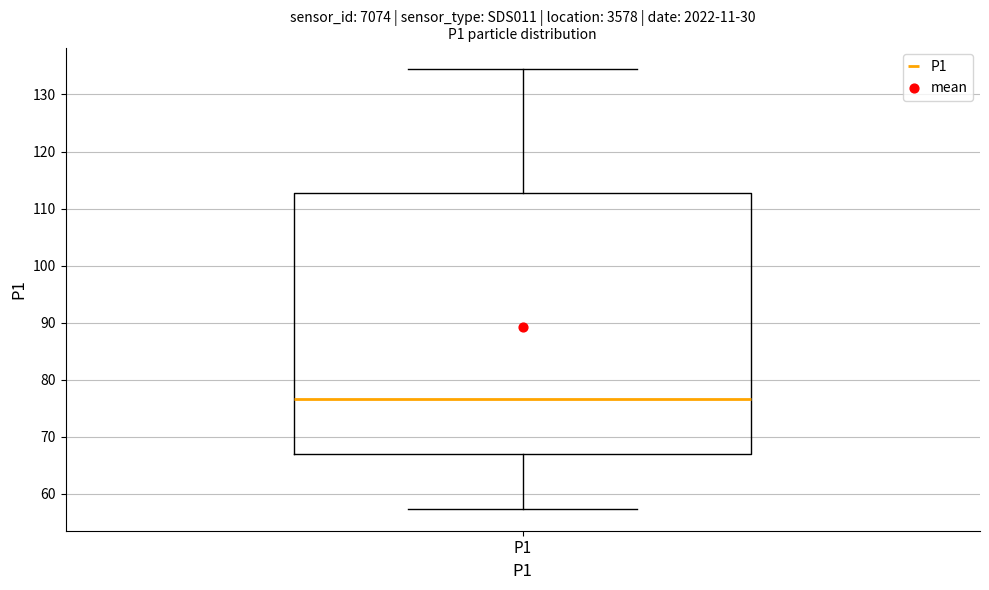

Transcribe this box plot: give where the median line is, the range the box spans, and where the two whiskers end, as read against the y-axis. The values are not printed on the chart, so give them approximately, as read against the axis.

median 77, box 67 to 113, whiskers 57 to 134